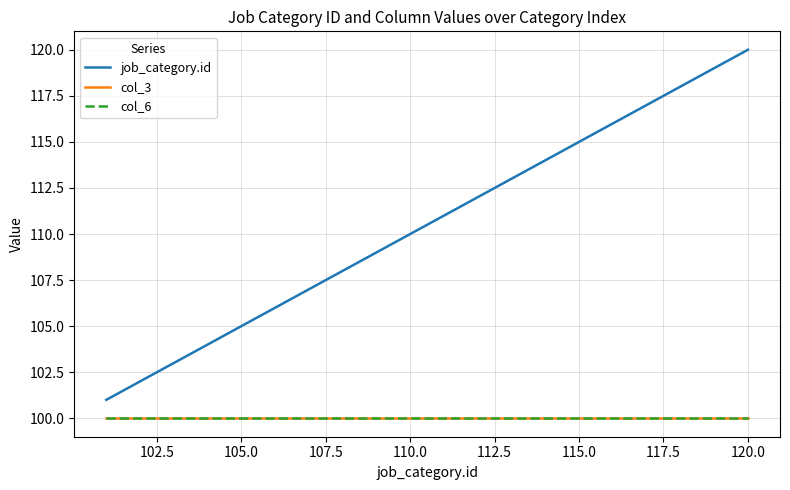

Is this an area chart (filled region under the line)?

No